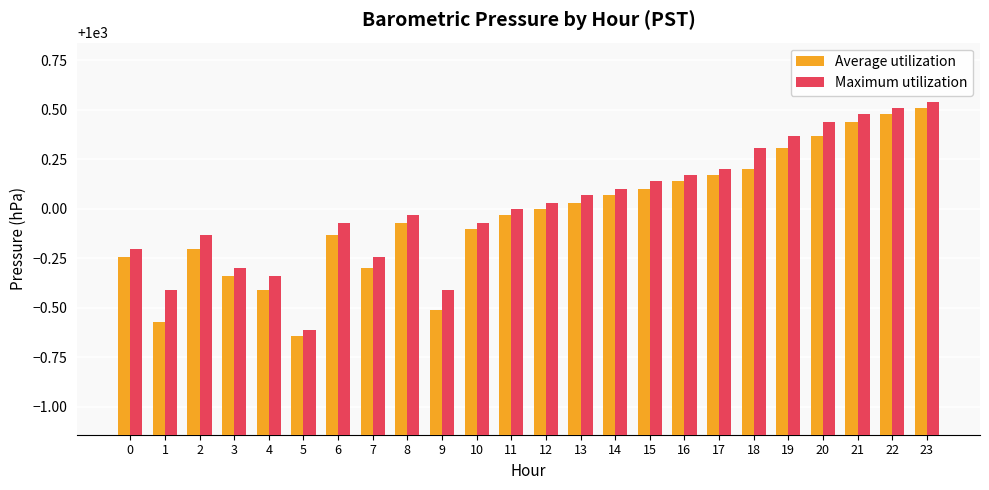

List the series in order of their peak value, lowest first.

Average utilization, Maximum utilization